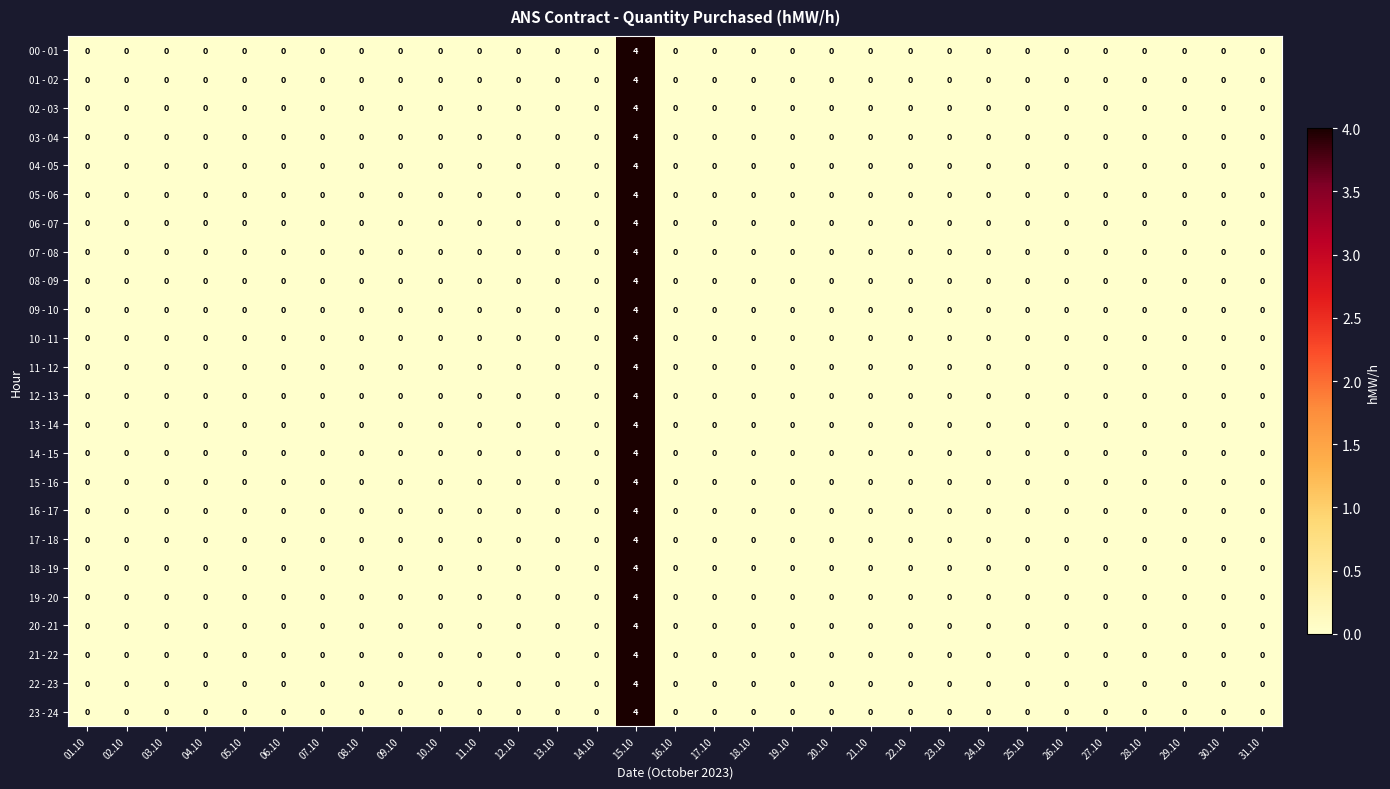

Which category has the highest value across all series?

15.10